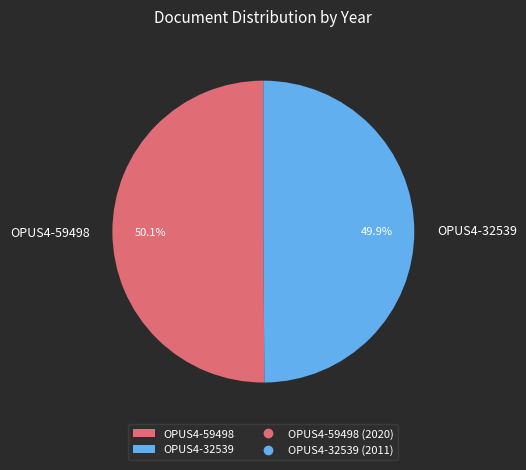

Is it true that OPUS4-59498 is 44% of the pie?

False